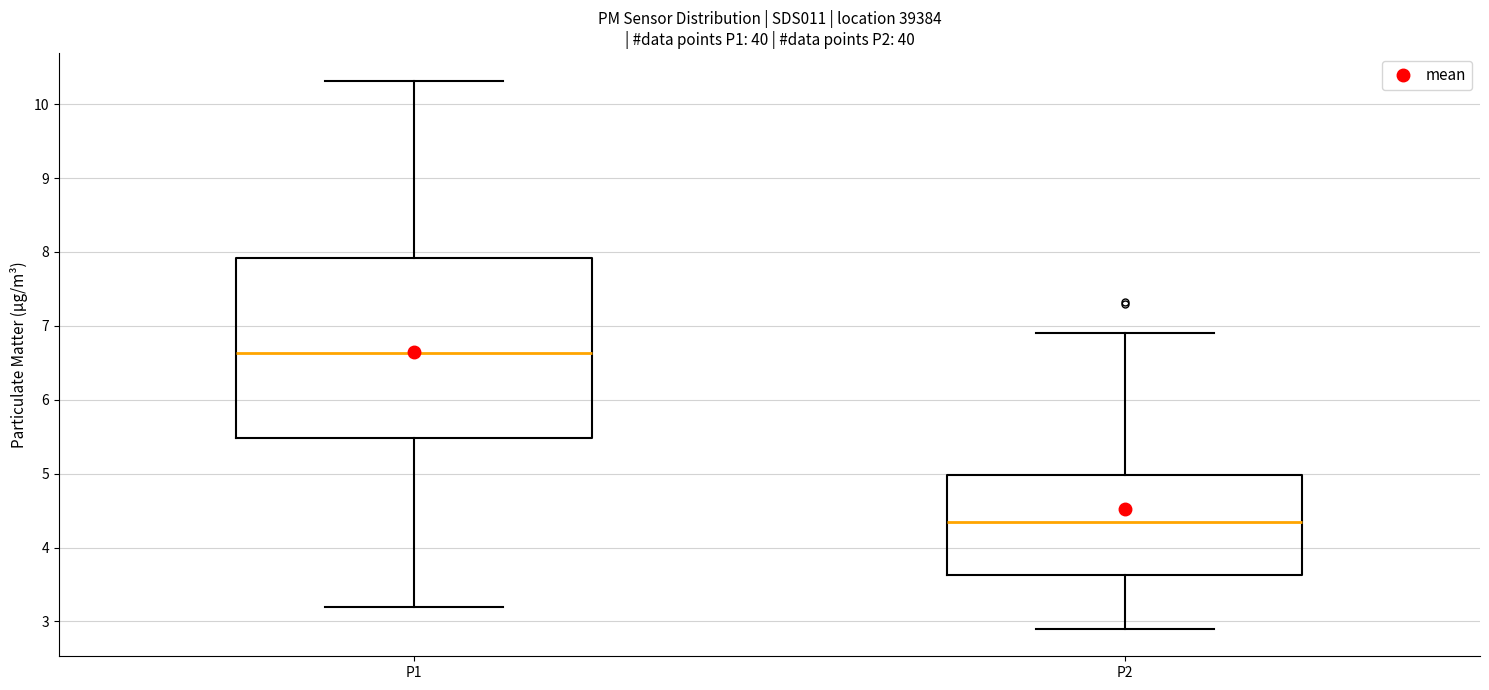

Where is the upper edge of the box for P1 on the y-axis? The values are not printed on the chart, so give them approximately, as read against the axis.

7.9